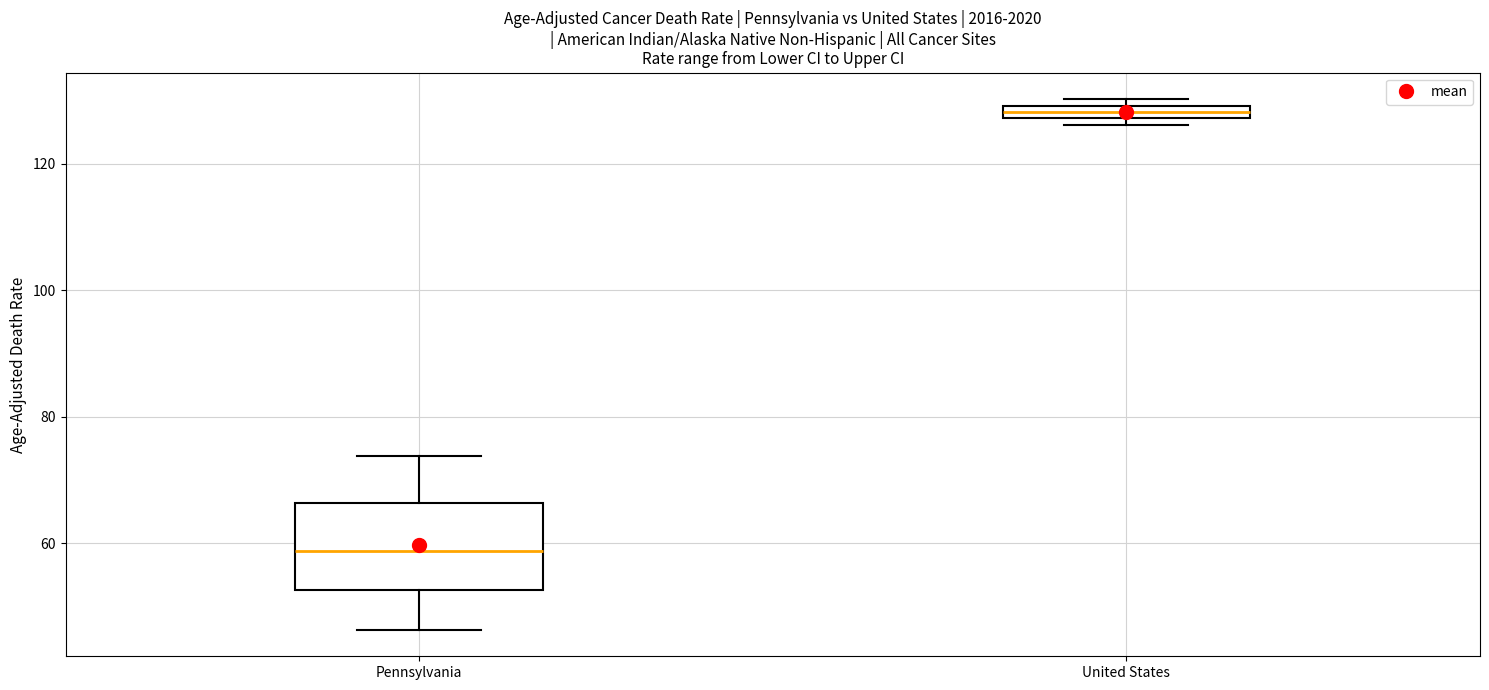

Where does the upper whisker of the box for Pennsylvania end on the y-axis? The values are not printed on the chart, so give them approximately, as read against the axis.

74